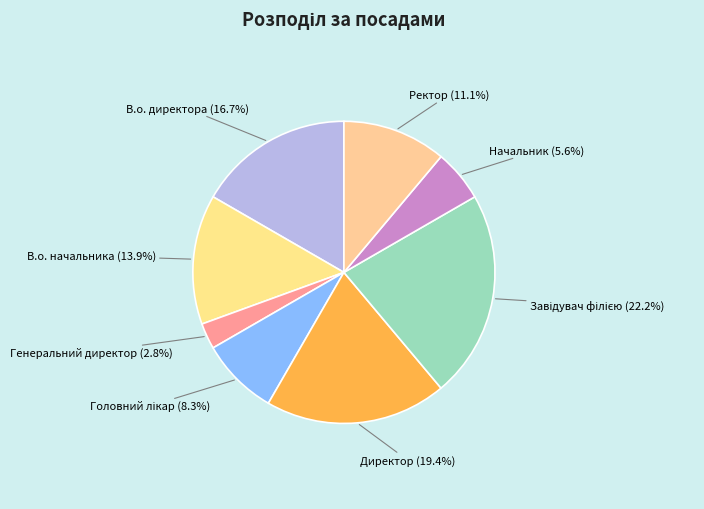

True or false: Ректор accounts for 25% of the total.

False